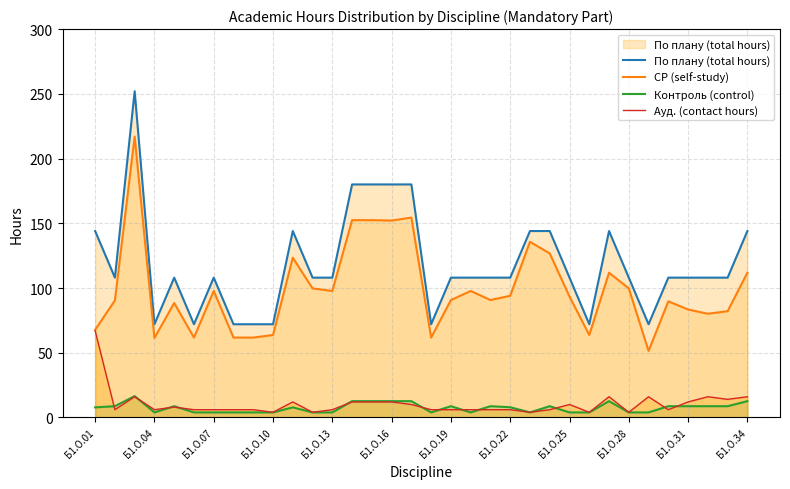

What is the maximum value shown in the chart?

252.0